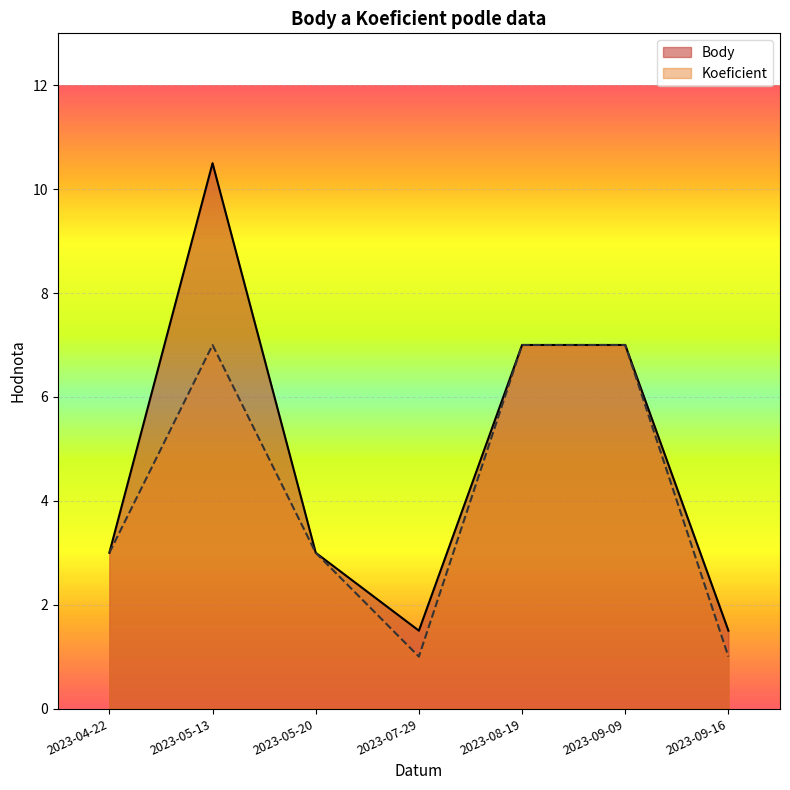

What is the average value of the Koeficient series?

4.1